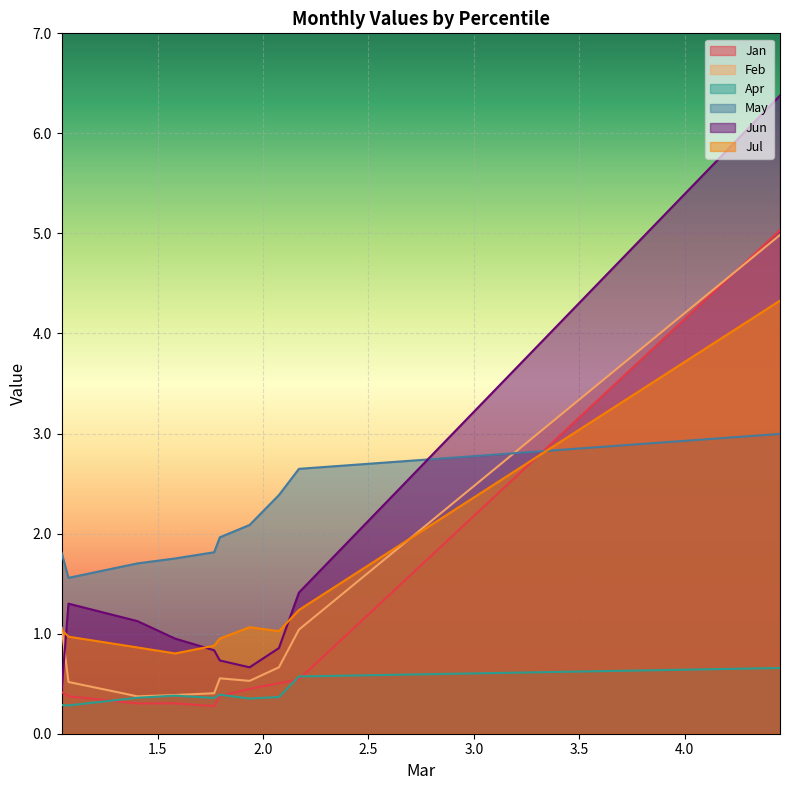

What is the maximum value for Jul?

4.3